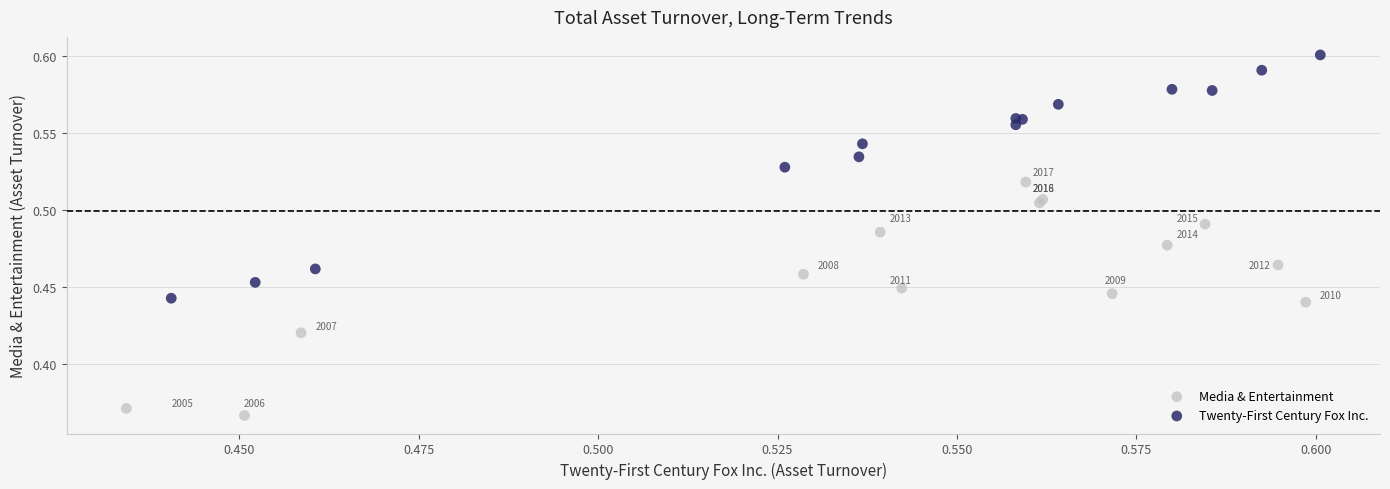

Which series contains the highest Y value?

Twenty-First Century Fox Inc.